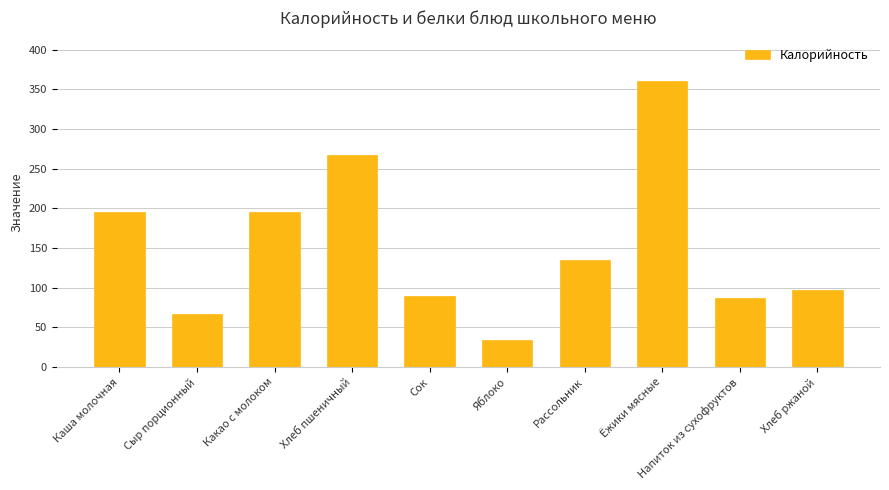

What is the change in value from Сок to Рассольник?

+45.0